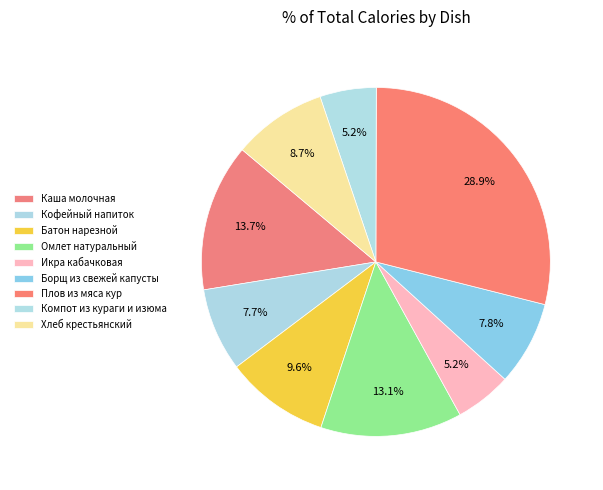

How many segments does this pie chart have?

9